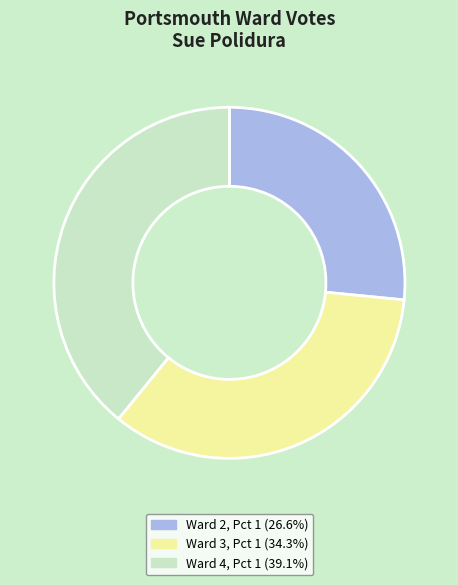

Do Ward 4, Pct 1 and Ward 3, Pct 1 together represent more than half of the pie?

Yes